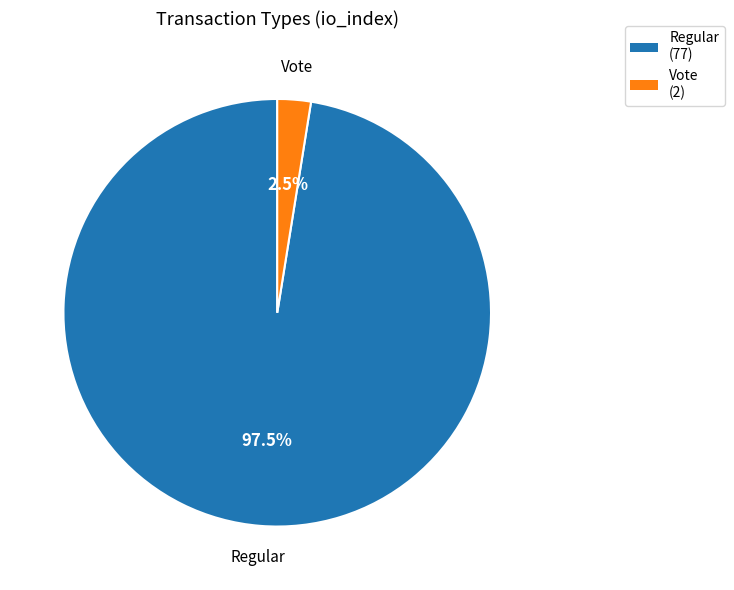

Combined, do Vote and Regular account for over 50%?

Yes